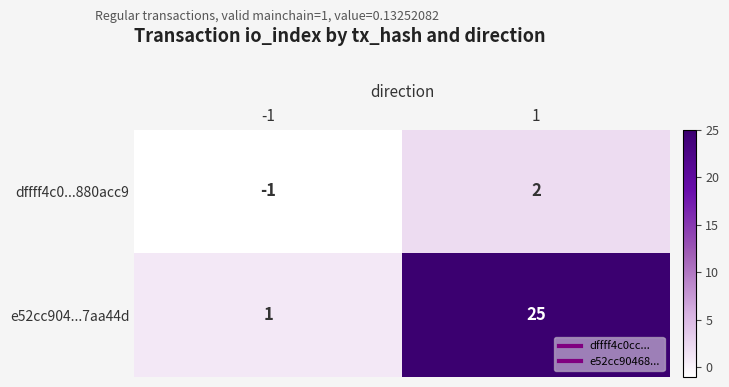

What is the spread (max minus min) of values at 1?

23